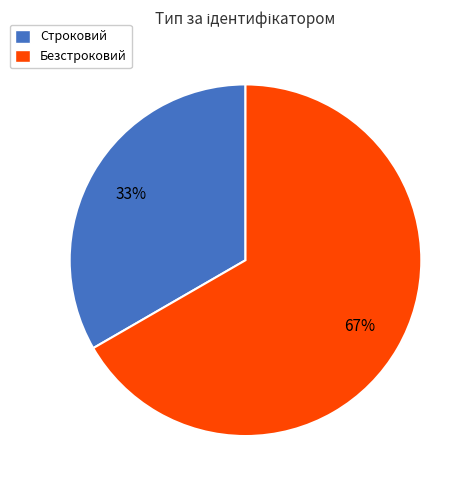

What percentage is the Строковий slice, to the nearest percent?

33%